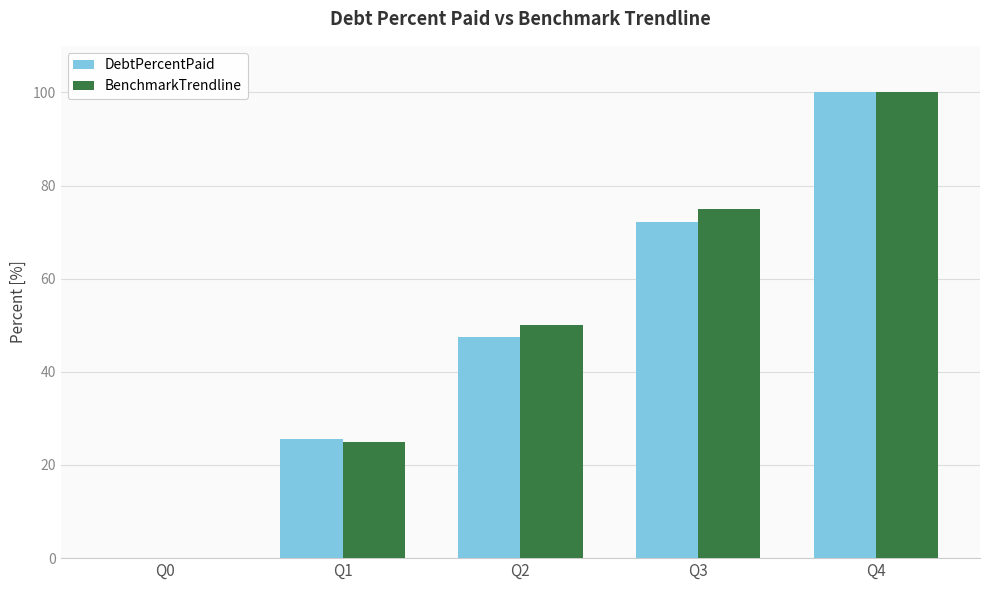

Between Q1 and Q3, which series saw the biggest shift?

BenchmarkTrendline